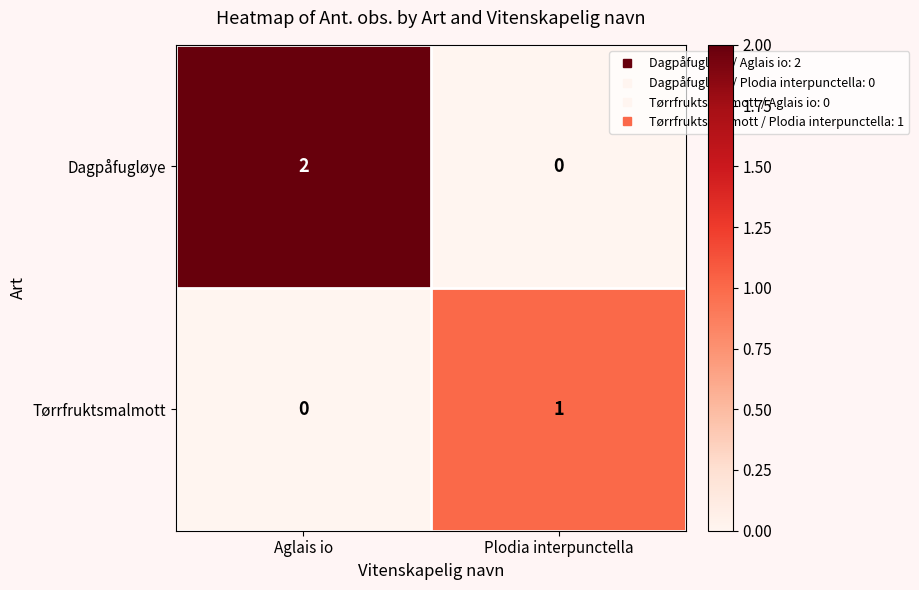

The value of Tørrfruktsmalmott at Plodia interpunctella is 1. True or false?

True